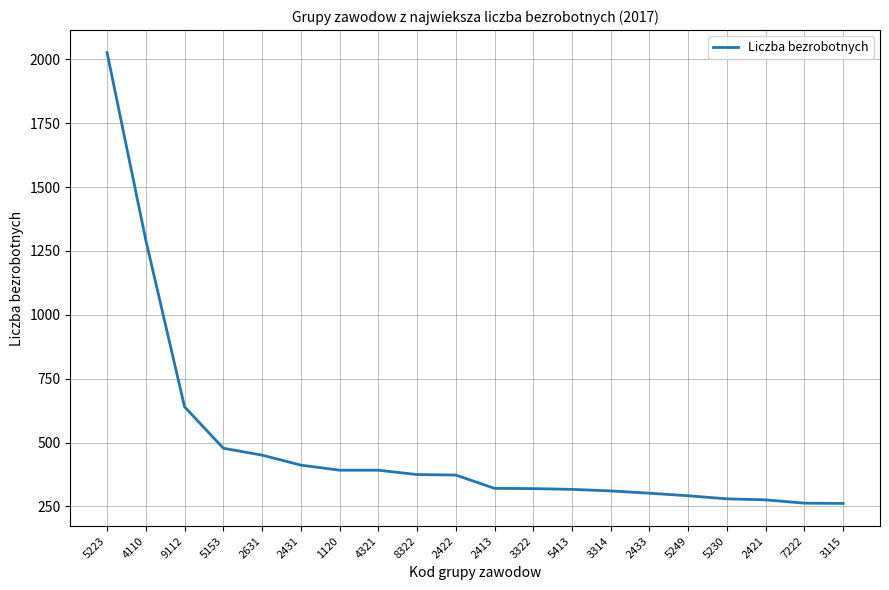

Between 5153 and 2431, which is larger?

5153